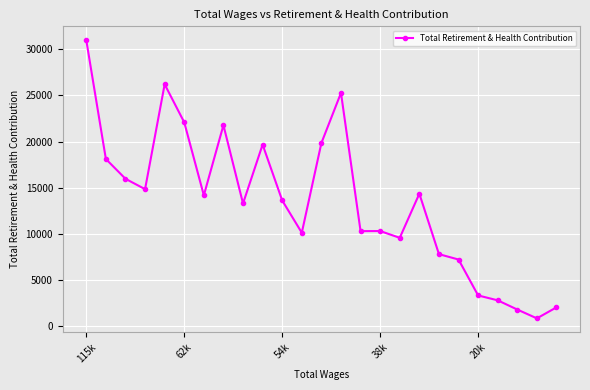

What is the minimum value shown in the chart?

834